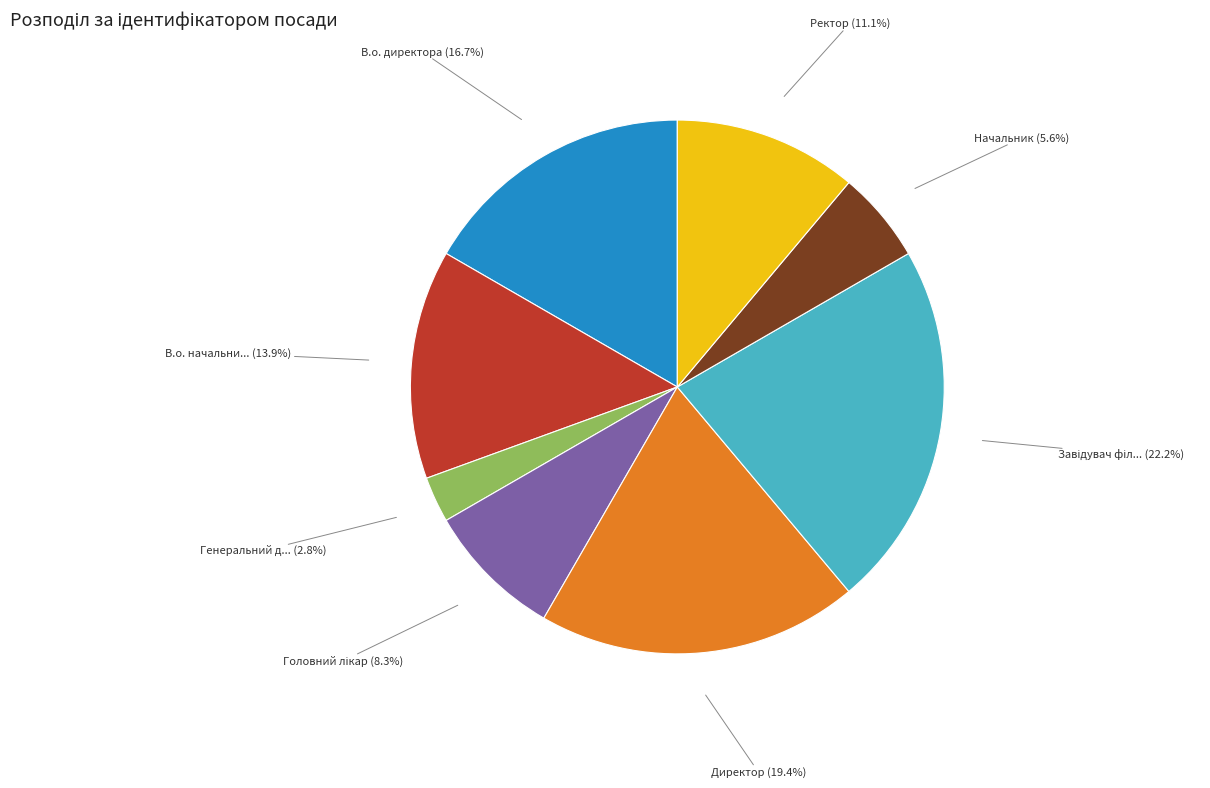

How many slices are in this pie chart?

8